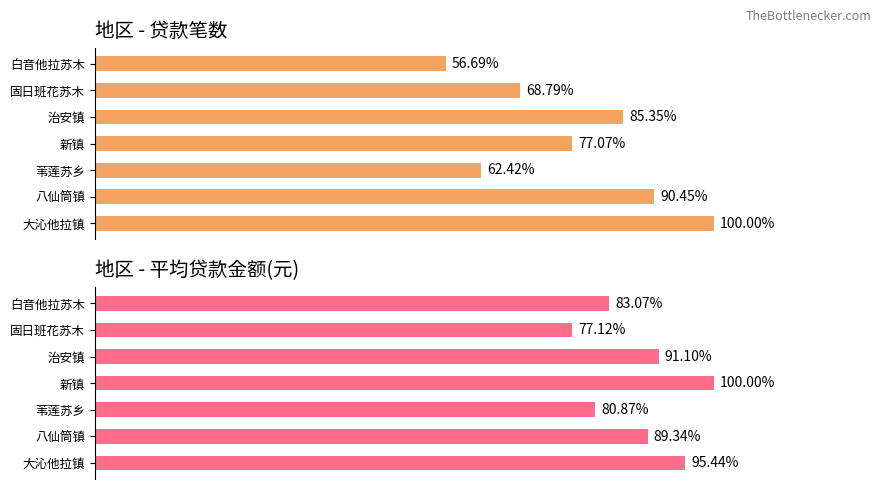

What is the difference between the maximum and second lowest values in the 平均贷款金额(元) series?

7390